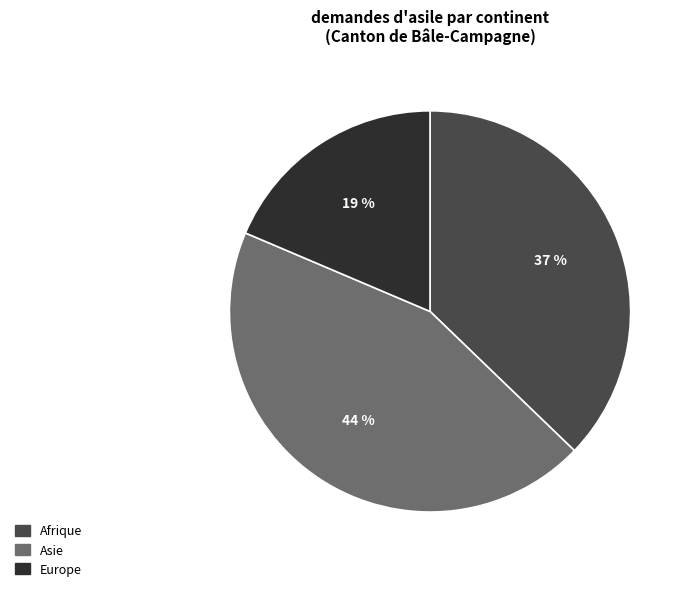

How many slices are in this pie chart?

3